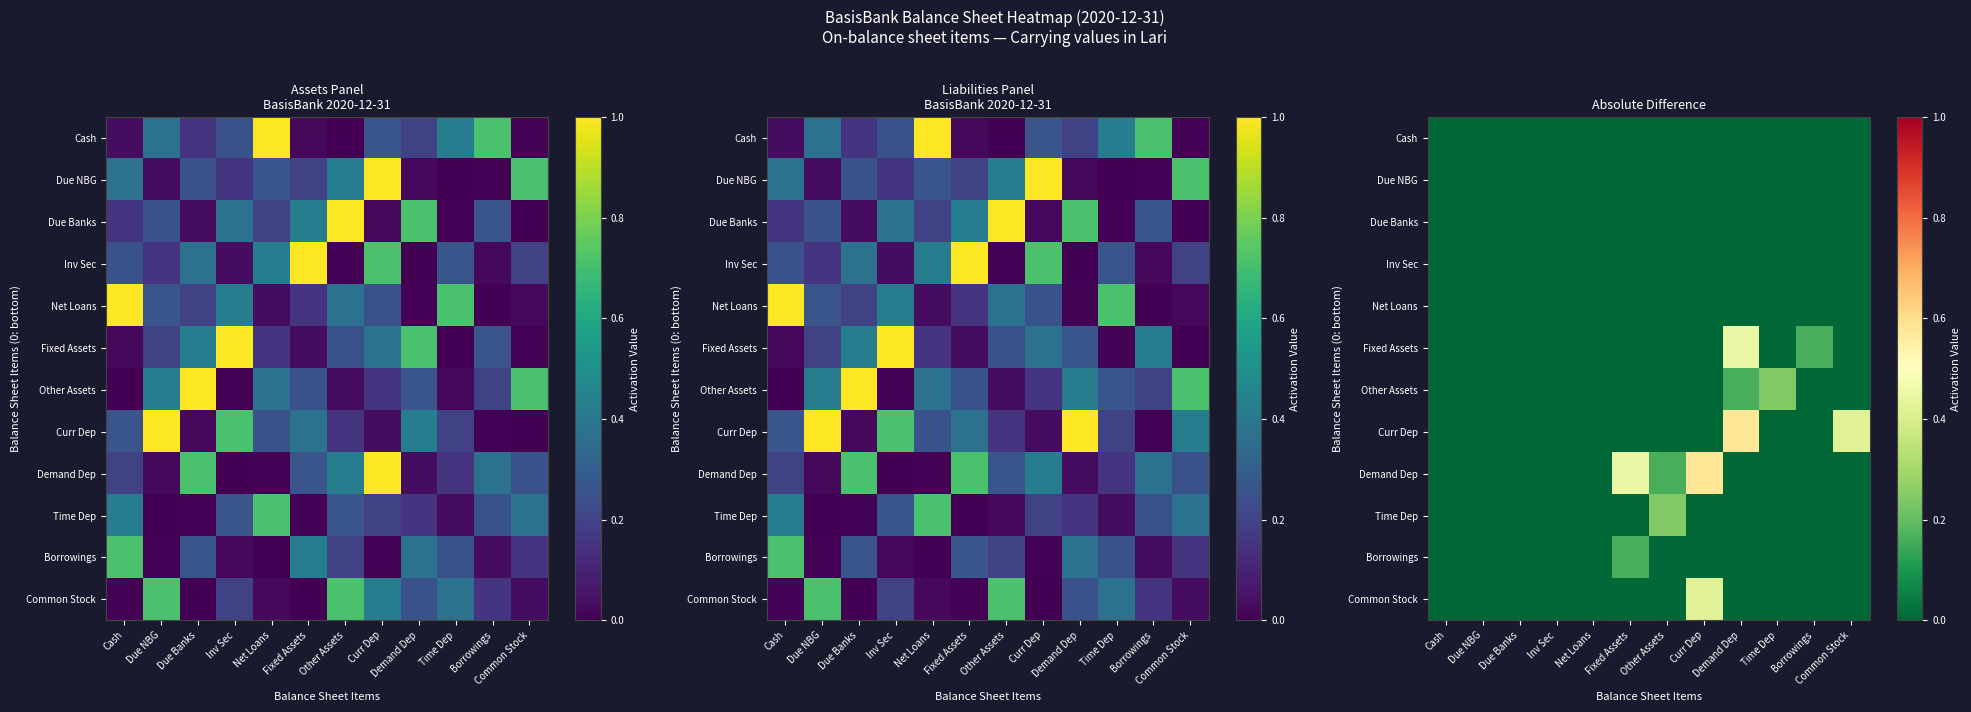

What is the difference between the maximum and minimum values in the Demand Dep series?

0.6